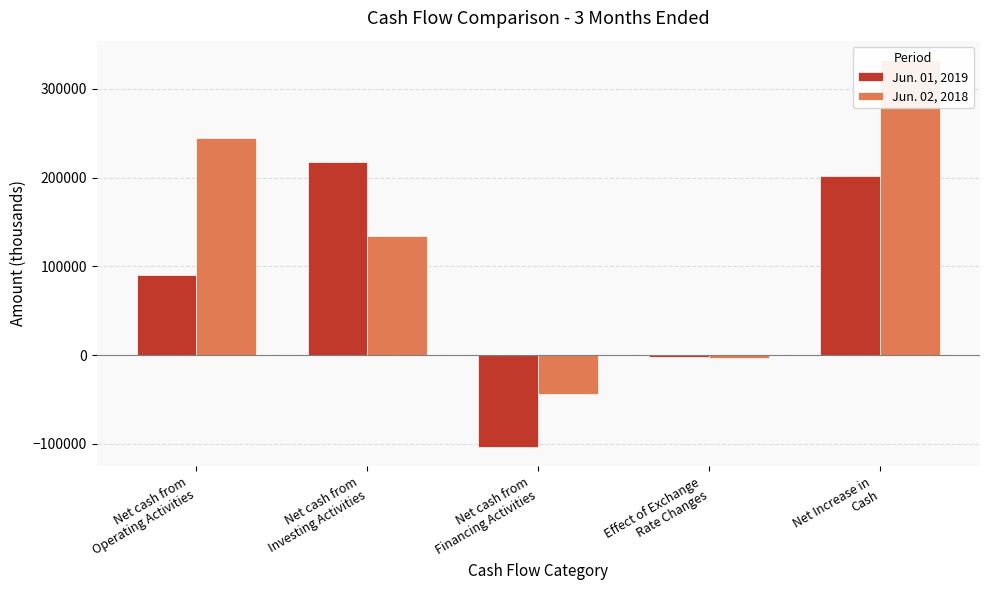

How many positive values does the Jun. 01, 2019 series have?

3